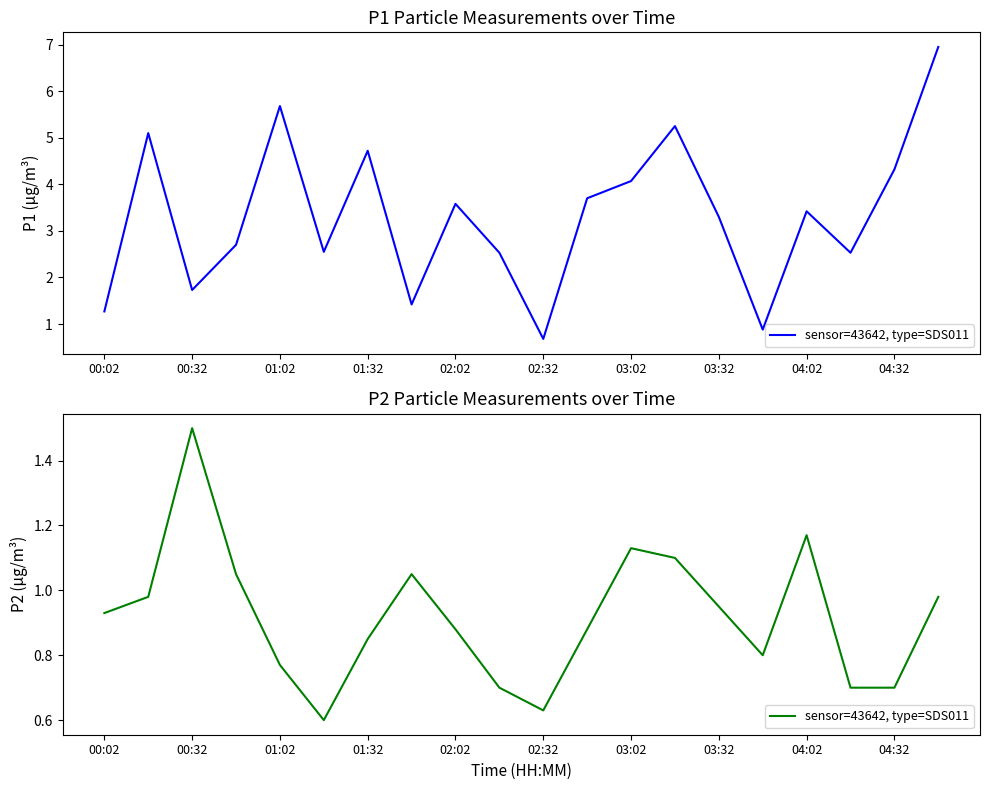

What is the approximate value at 01:02?

0.8